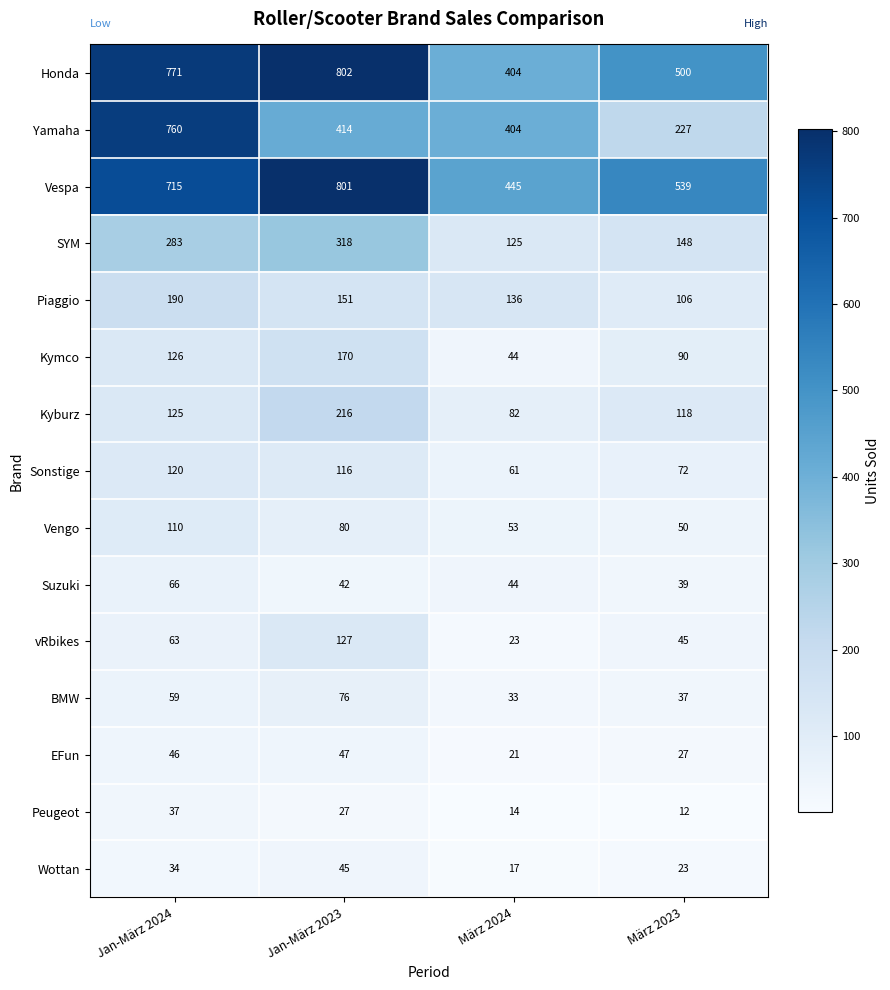

Where is Yamaha nearest to the value 493?

Jan-März 2023